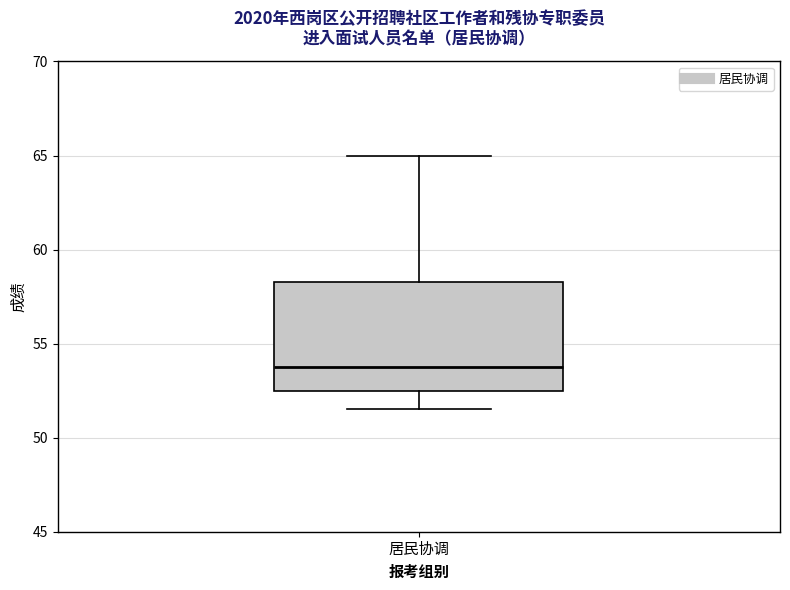

Read this box plot against the y-axis: the position of the median line, the range covered by the box, and the ends of both whiskers. The values are not printed on the chart, so give them approximately, as read against the axis.

median 54.0, box 52.5 to 58.5, whiskers 51.5 to 65.0